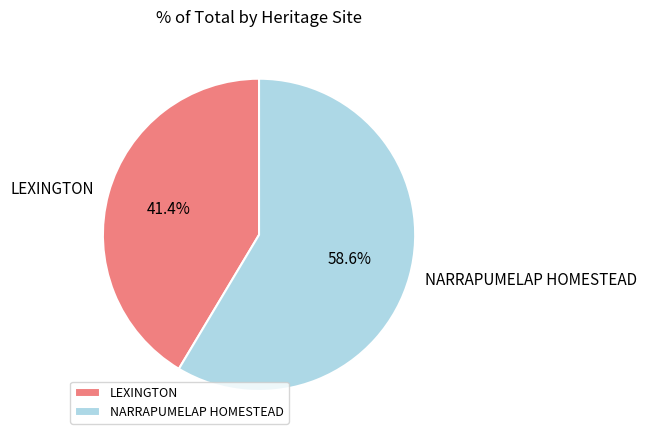

Rank the categories by value from highest to lowest.

NARRAPUMELAP HOMESTEAD, LEXINGTON